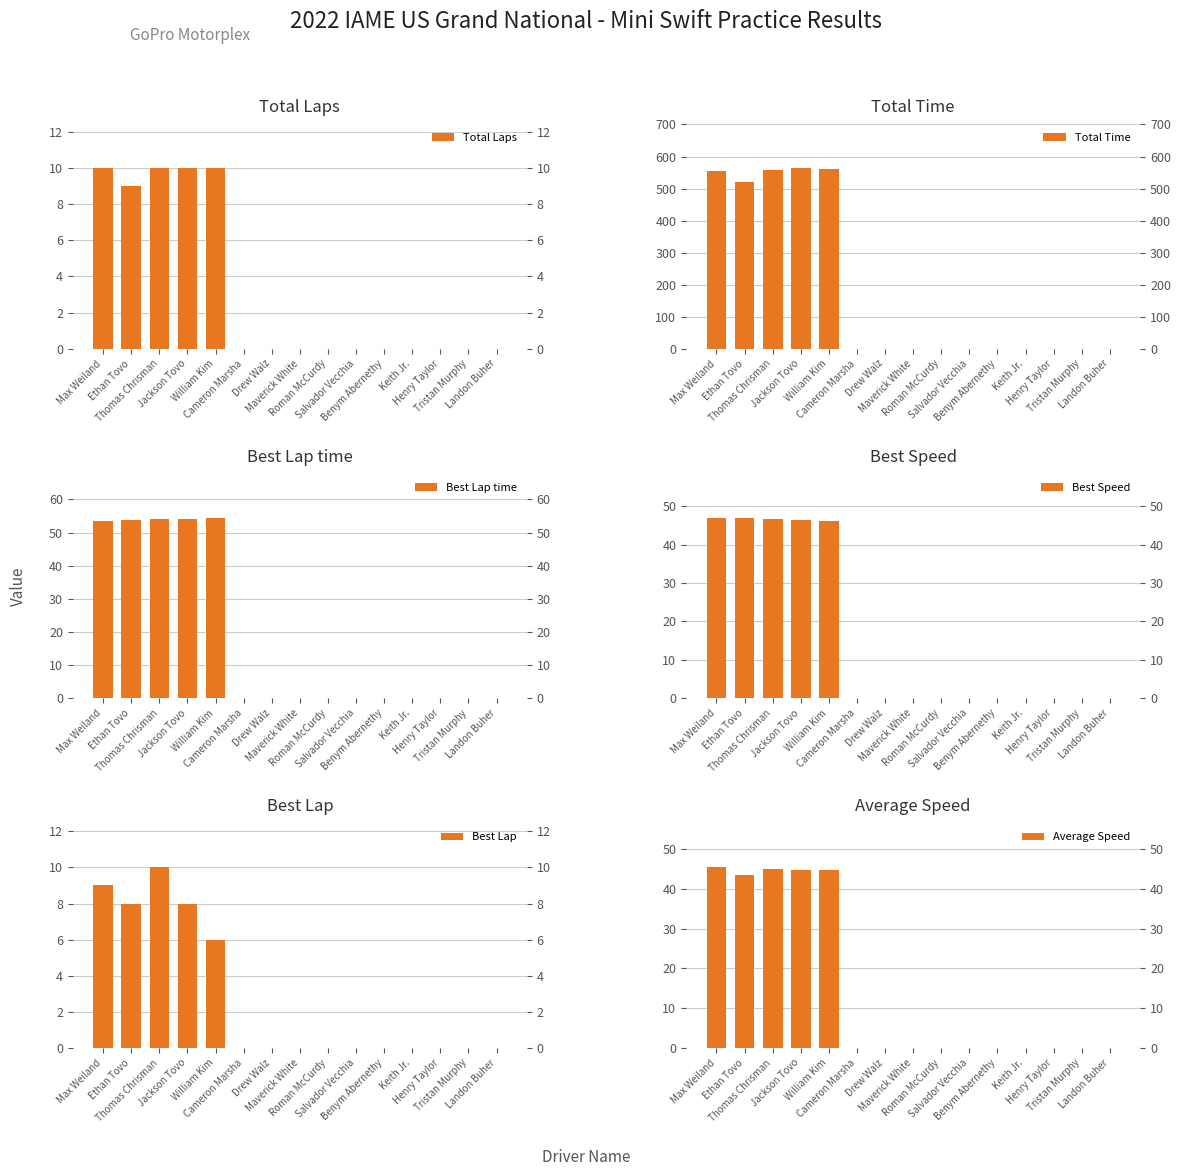

Is it true that Best Lap time equals 27.4 at Max Weiland?

False